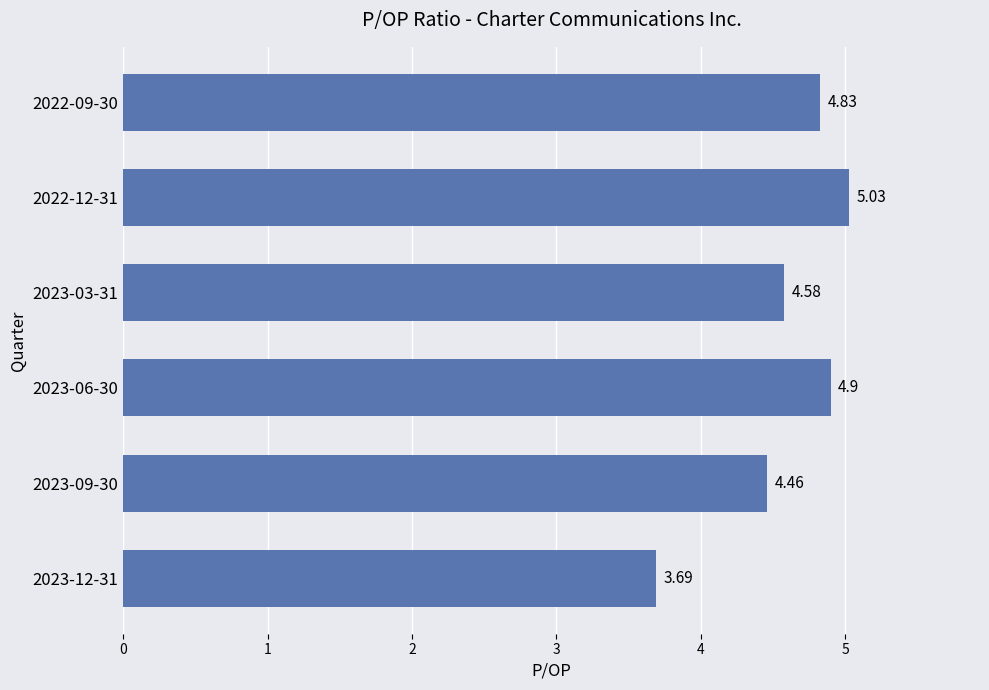

What is the change in value from 2023-09-30 to 2022-09-30?

+0.4